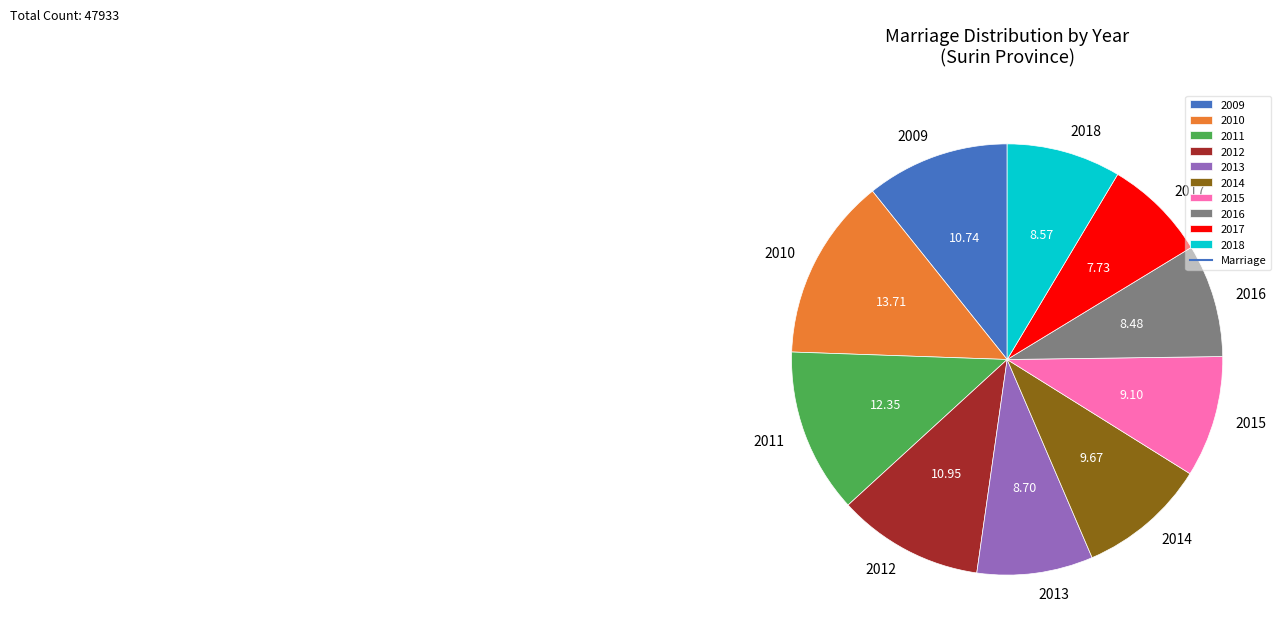

What is the ratio of the value at 2014 to the value at 2010?

0.7